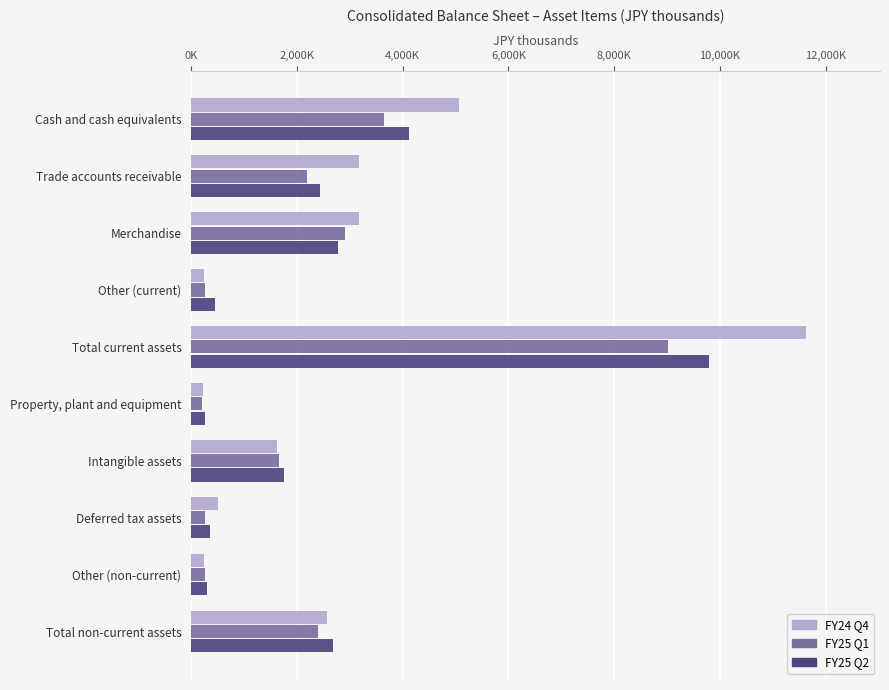

What are all the series names shown in the legend?

FY24 Q4, FY25 Q1, FY25 Q2